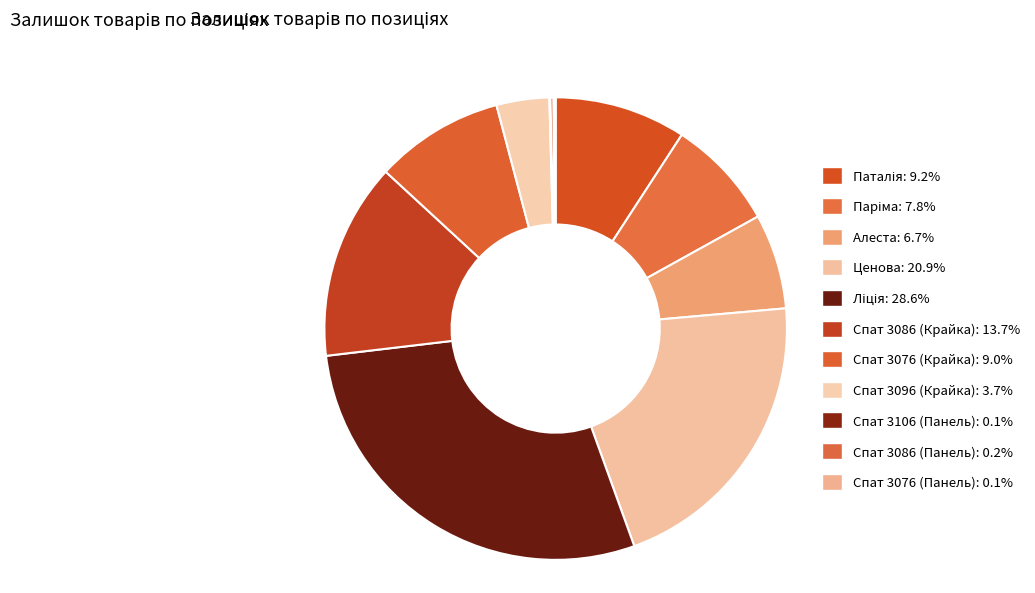

How many slices are in this pie chart?

11